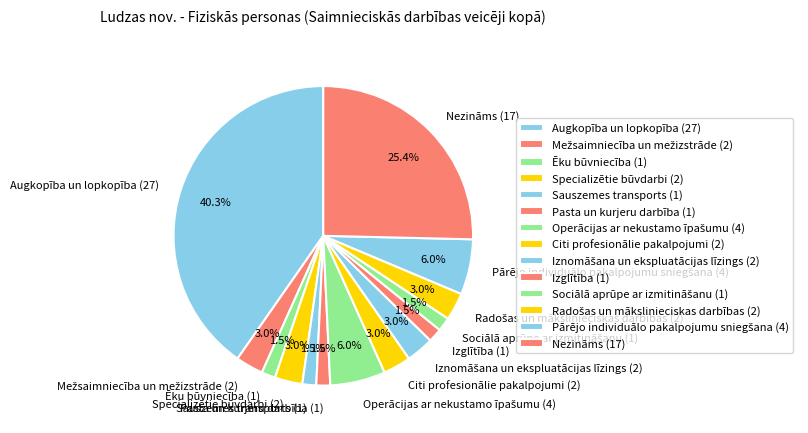

Does any single category account for the majority?

No